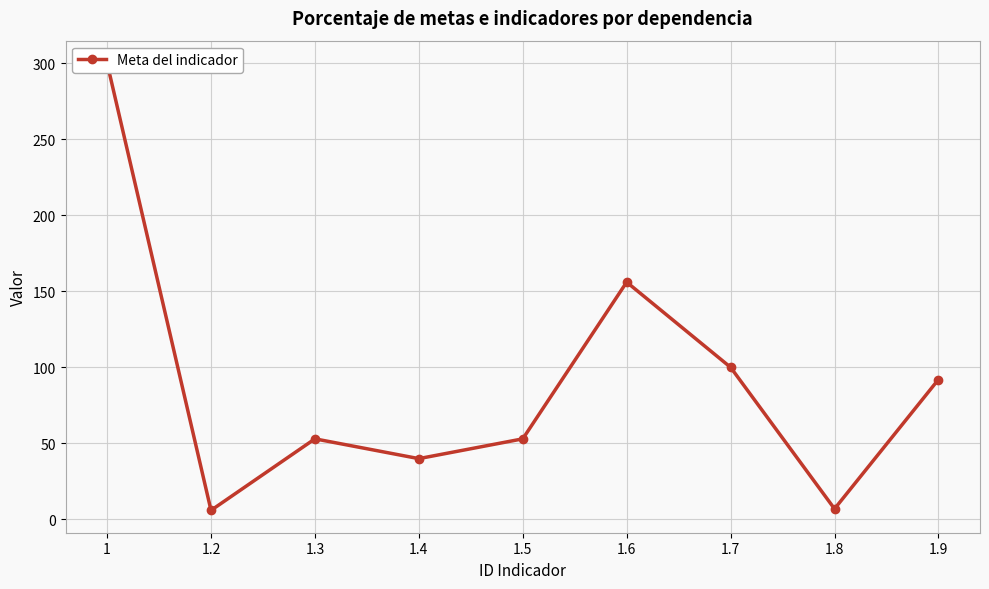

How many lines are shown in the chart?

1